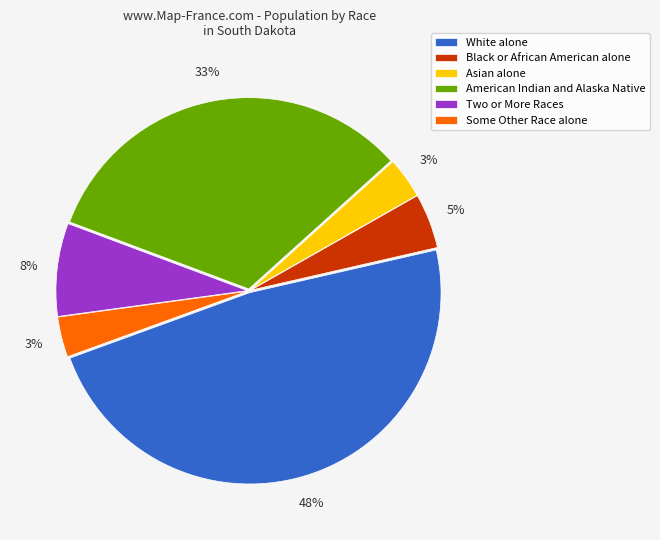

Between White alone and Two or More Races, which is larger?

White alone